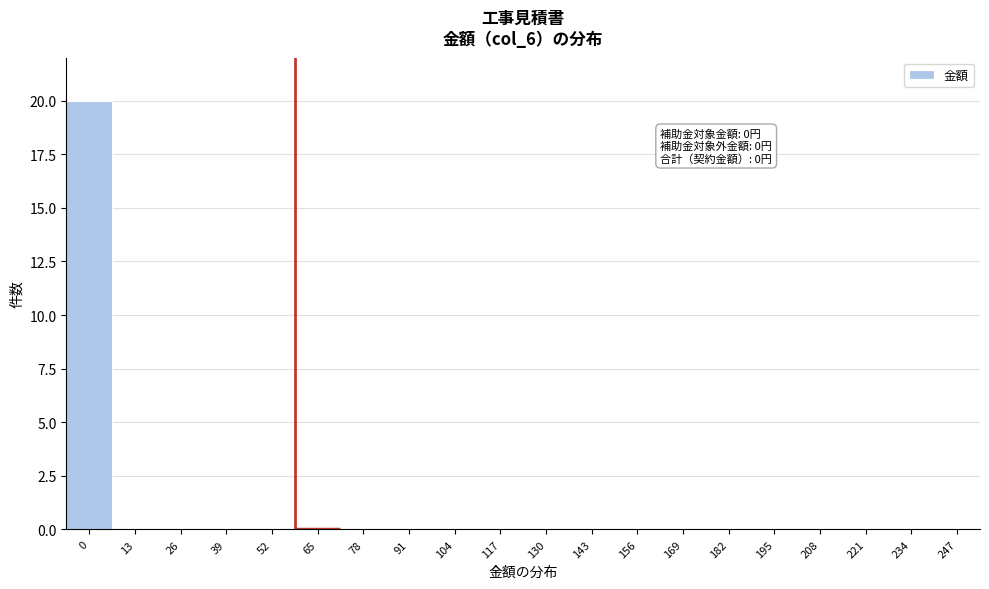

Reading left to right, transcribe all the data shown in this chart.

0=20	13=0	26=0	39=0	52=0	65=0	78=0	91=0	104=0	117=0	130=0	143=0	156=0	169=0	182=0	195=0	208=0	221=0	234=0	247=0